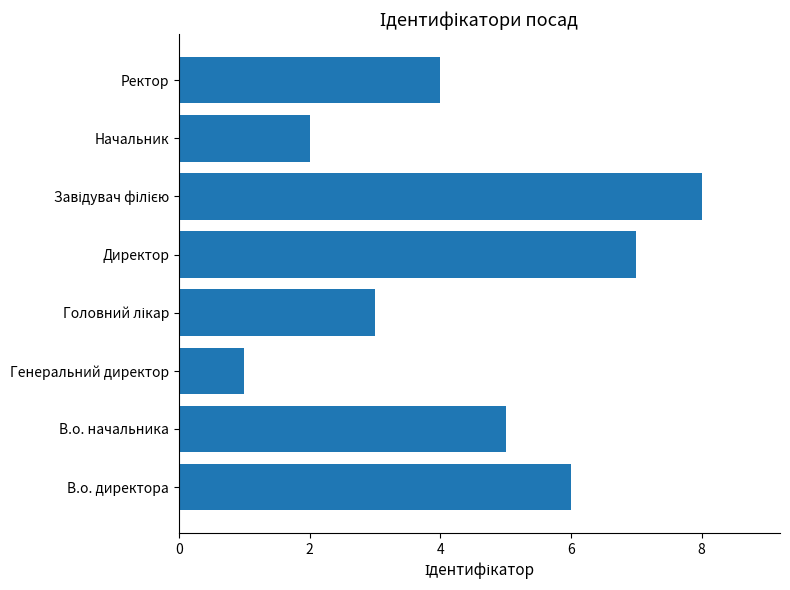

Approximately how many times larger is the value at В.о. директора compared to Генеральний директор?

6.0